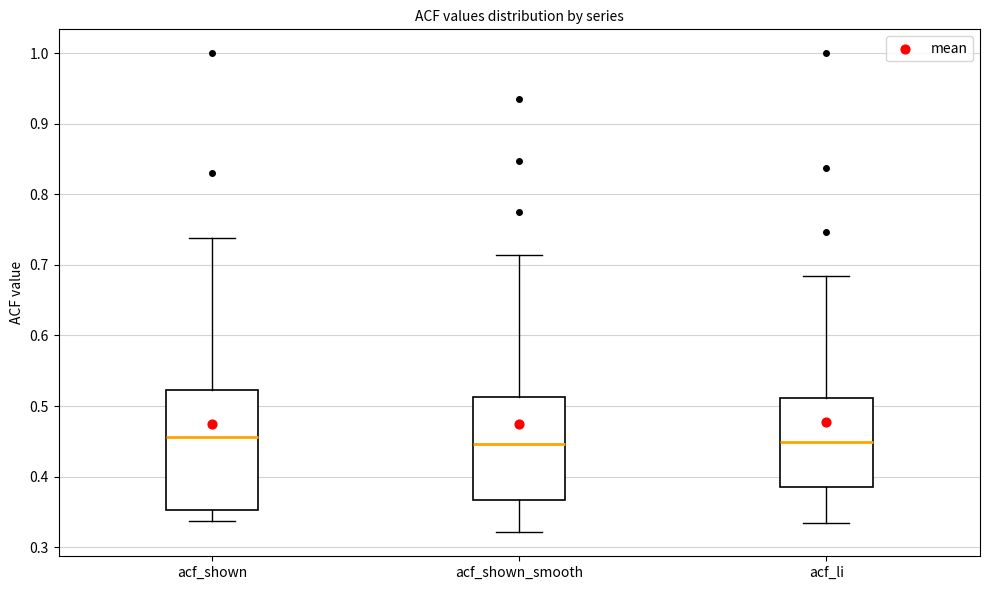

Reading left to right, transcribe this box plot: for each box, give where its median line is, the range the box spans, and where its two whiskers end, as read against the y-axis. The values are not printed on the chart, so give them approximately, as read against the axis.

acf_shown: median 0.46, box 0.35 to 0.52, whiskers 0.34 to 0.74
acf_shown_smooth: median 0.45, box 0.37 to 0.51, whiskers 0.32 to 0.71
acf_li: median 0.45, box 0.39 to 0.51, whiskers 0.33 to 0.68